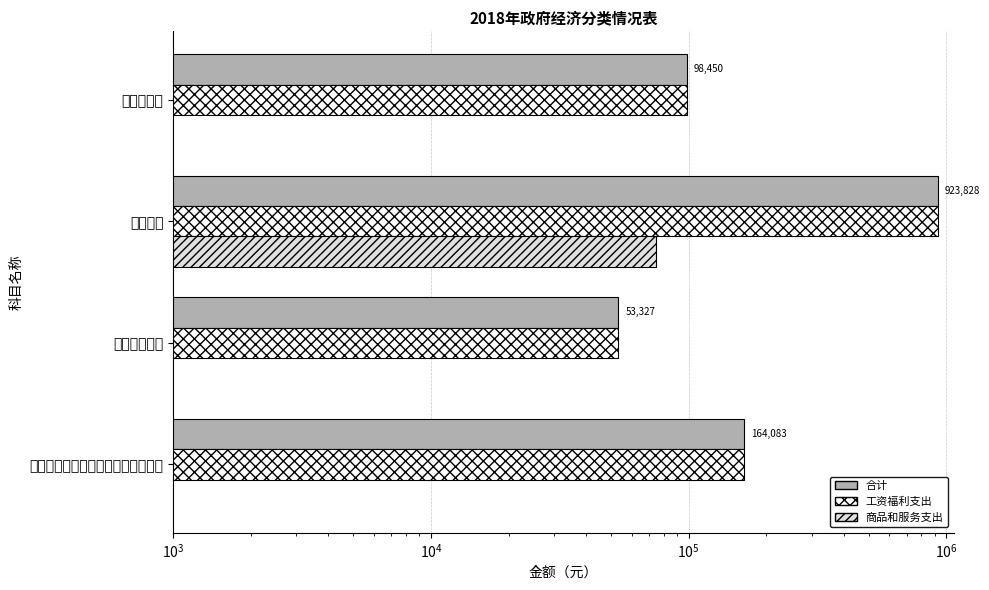

Is it true that 合计 equals 289310.0 at 机关事业单位基本养老保险缴费支出?

False